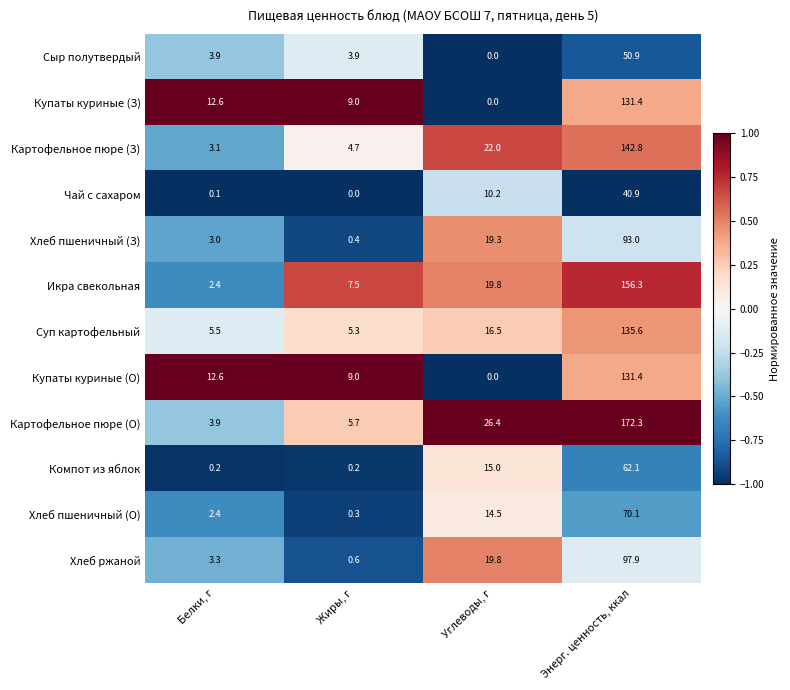

What is the difference between the maximum and minimum values in the Купаты куриные (О) series?

131.4